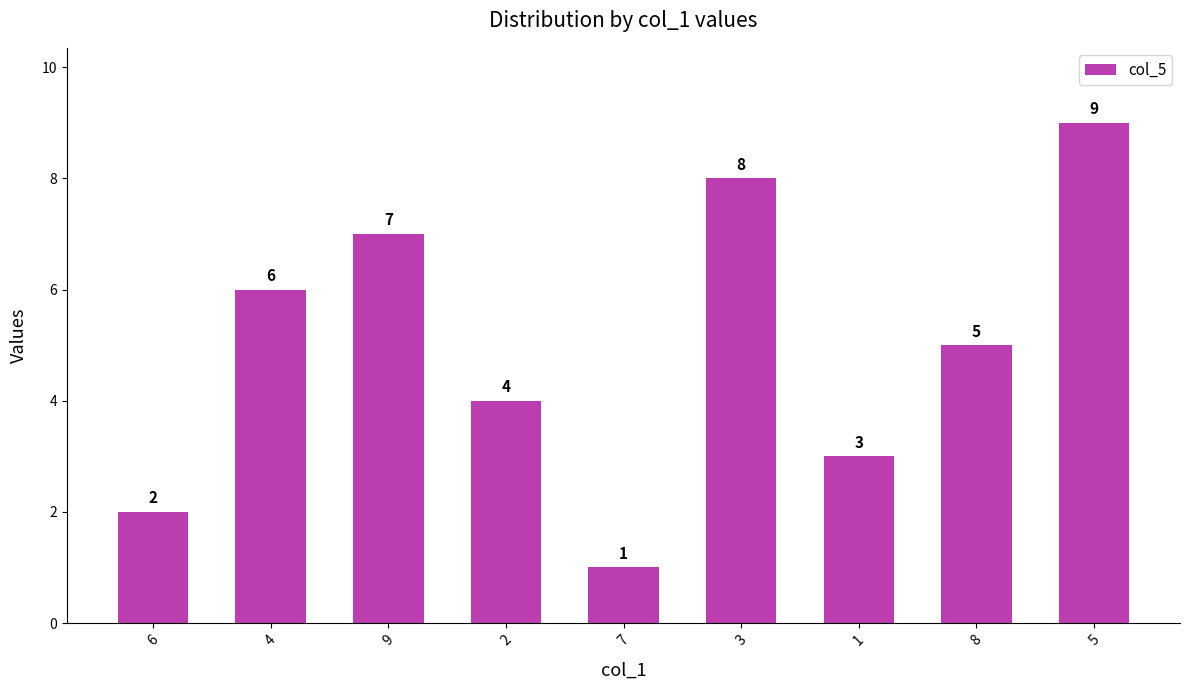

How many series are shown in this chart?

1